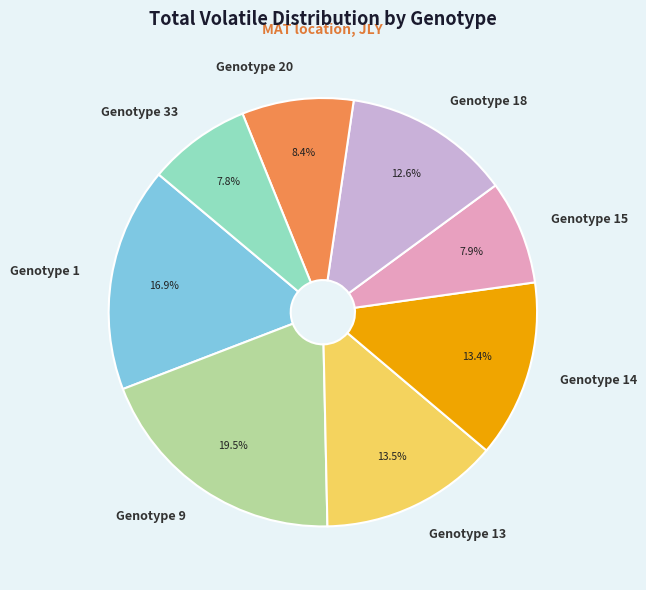

How many slices are in this pie chart?

8